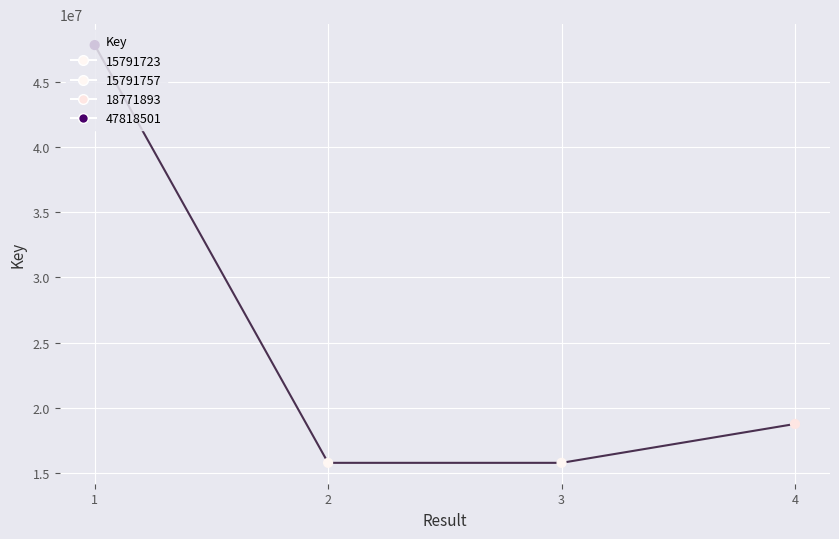

Between 3 and 4, which is larger?

4